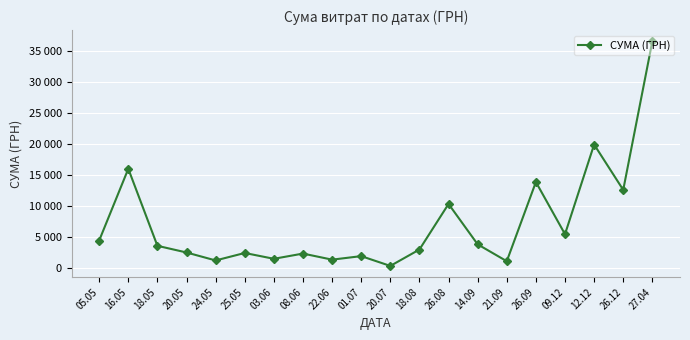

What position from the right is 20.07?

10